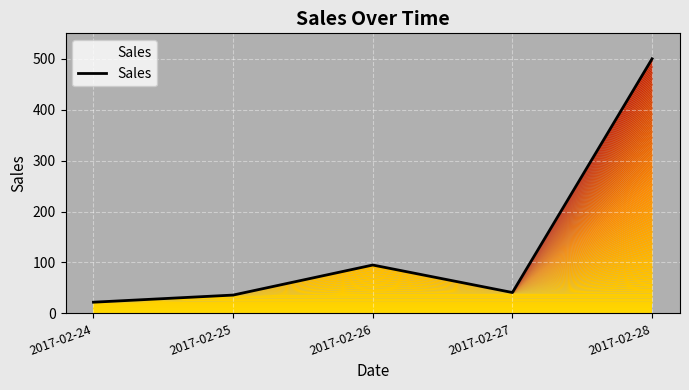

The value at 2017-02-26 is 95. True or false?

True